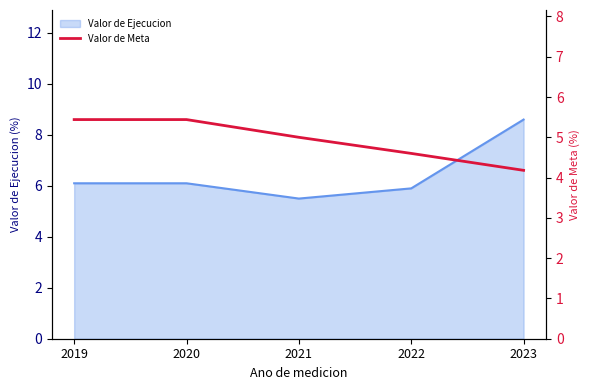

The value of Valor de Ejecucion at 2023 is 8.6. True or false?

True